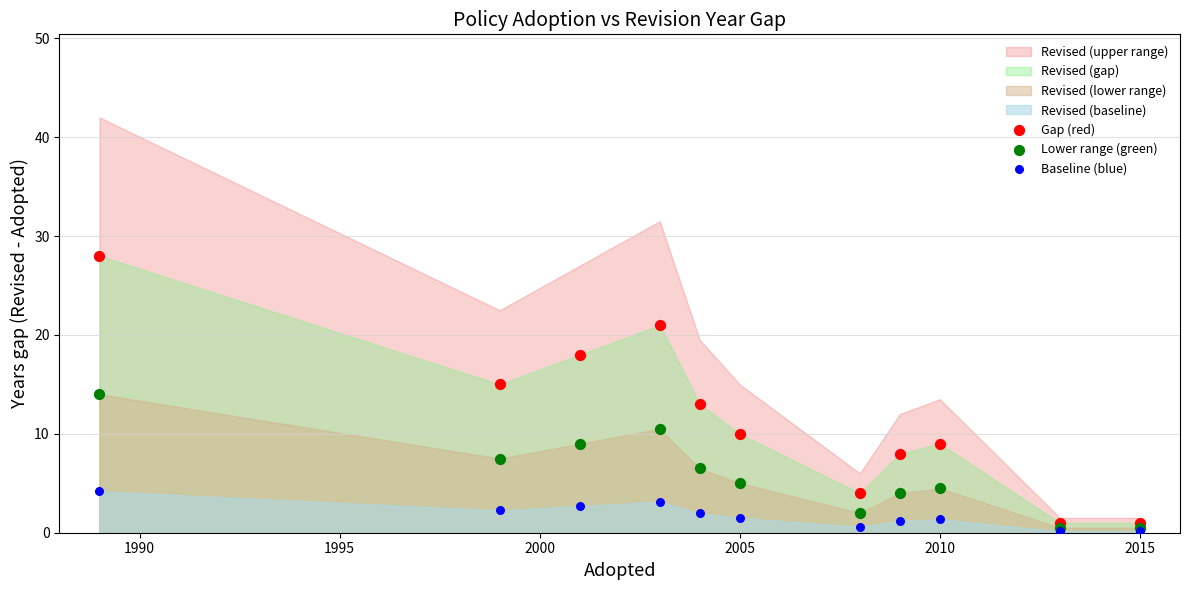

Which series has the largest Y range (max minus min)?

Gap (red)